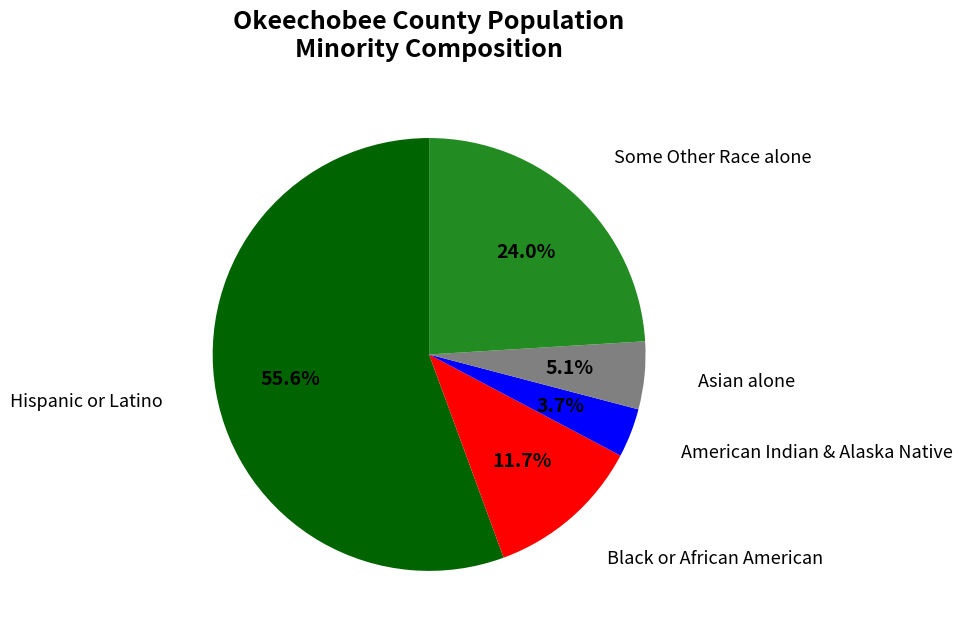

Is there any slice that represents more than half of the pie?

Yes